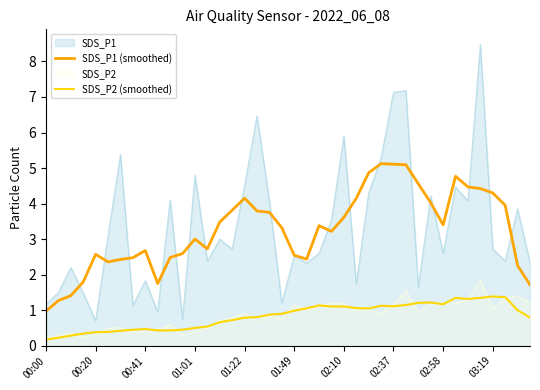

At which label does SDS_P1 (smoothed) reach its minimum?

00:00